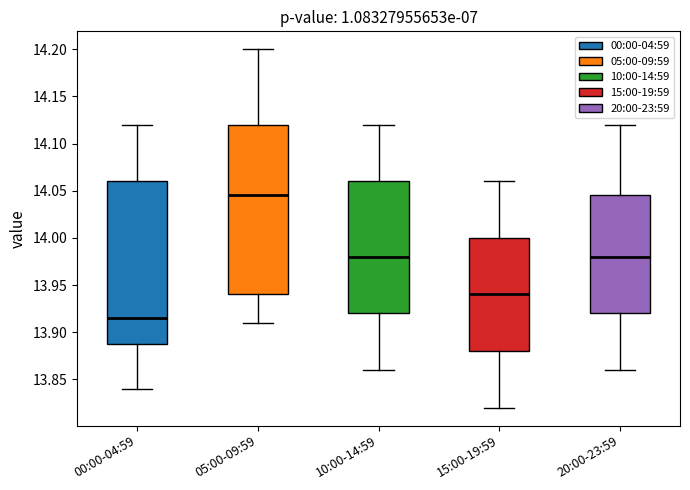

Comparing the boxes themselves (not the whiskers), which one is the tallest?

05:00-09:59